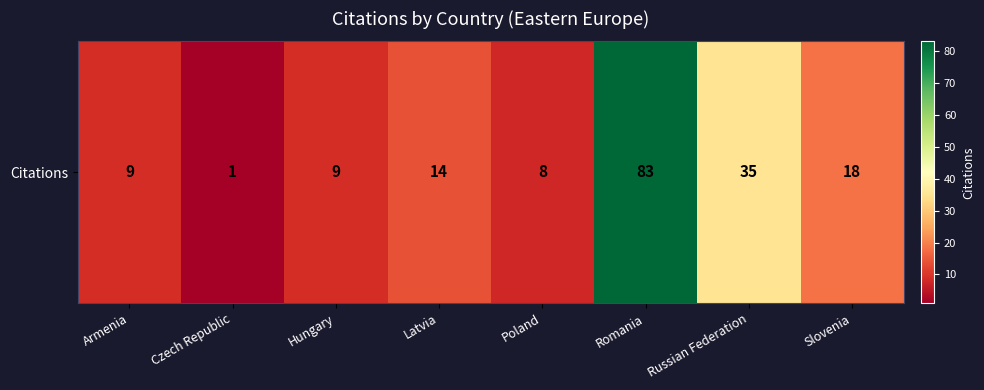

Which has a higher value, Russian Federation or Latvia?

Russian Federation